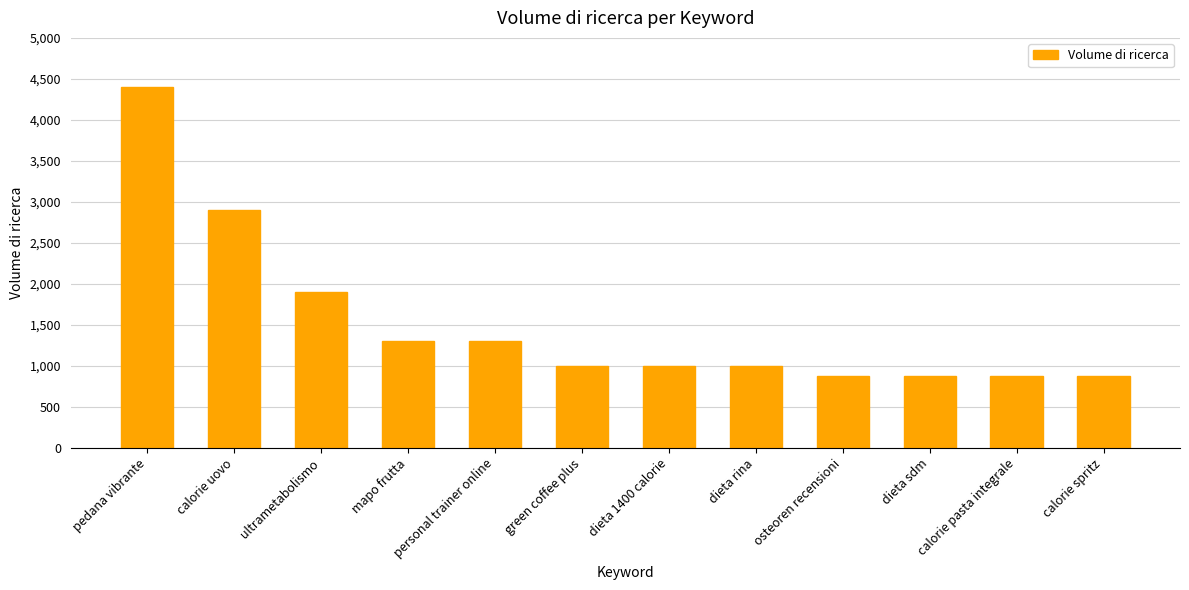

How many data points are less than 1000?

4